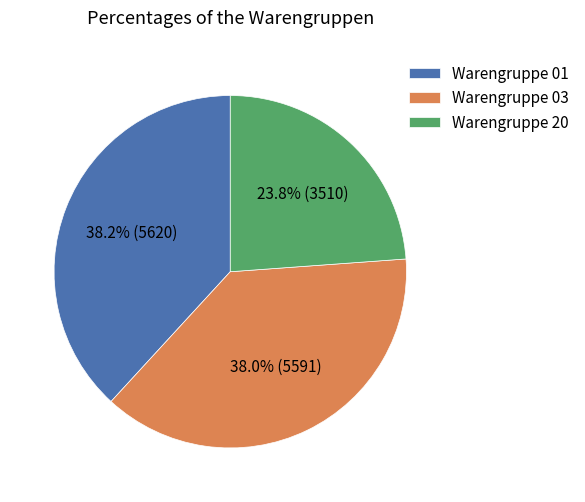

Is Warengruppe 01 the majority of the pie?

No